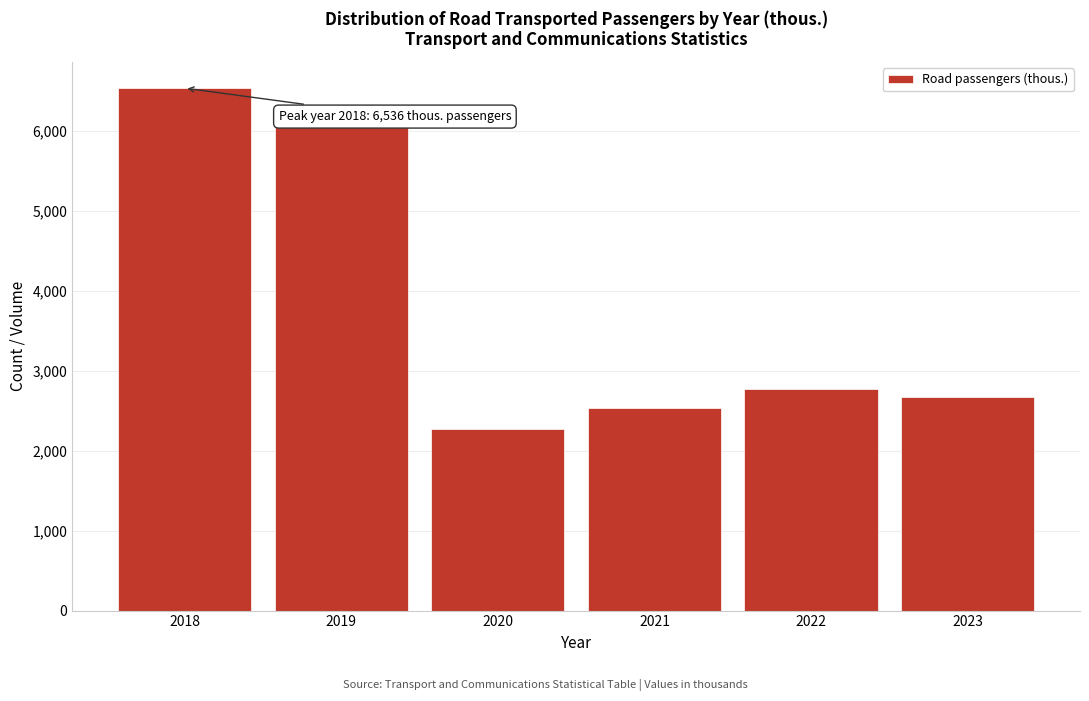

Reading left to right, list all the values displayed in this chart.

6536	6074	2276	2533	2768	2673